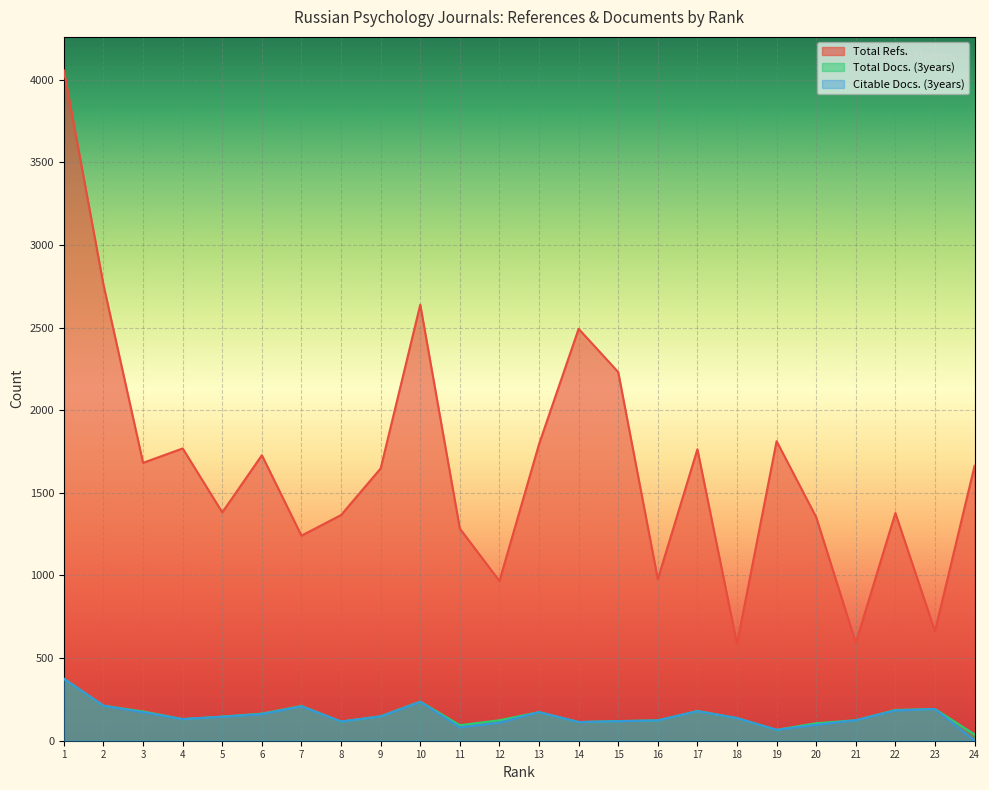

True or false: Total Docs. (3years) and Citable Docs. (3years) cross at least once.

False